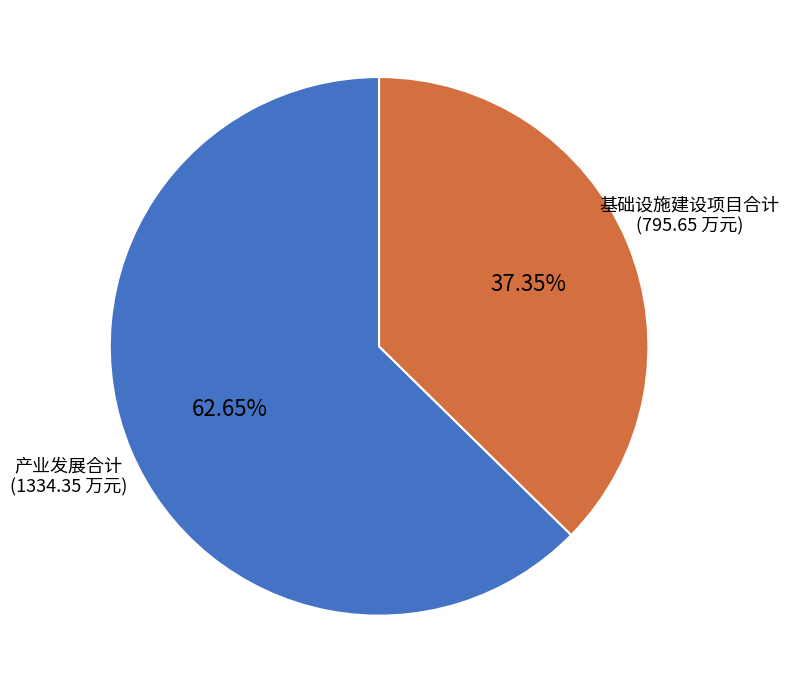

Is there a majority slice in this chart?

Yes